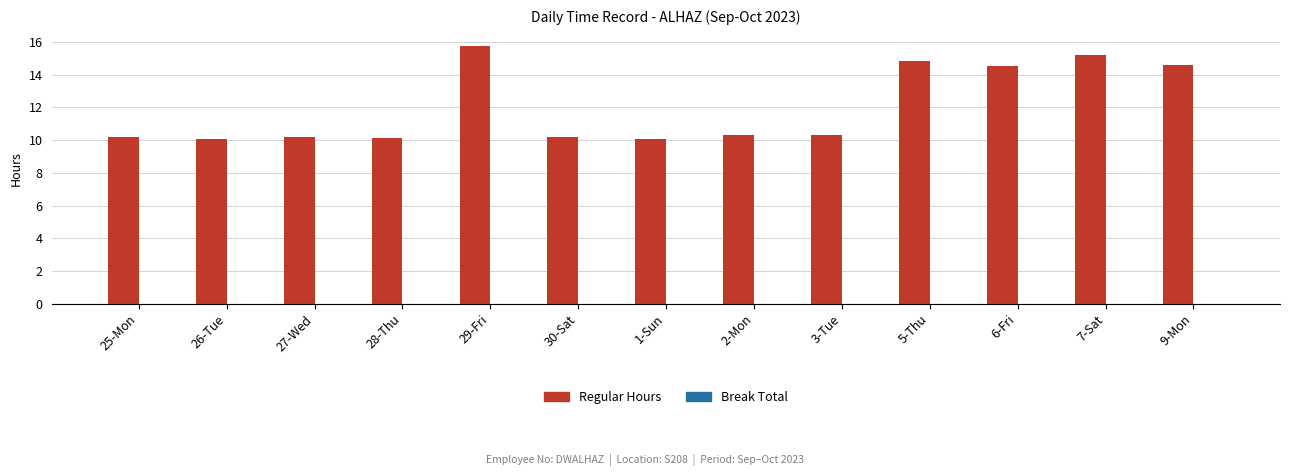

What is the greatest value displayed?

15.8